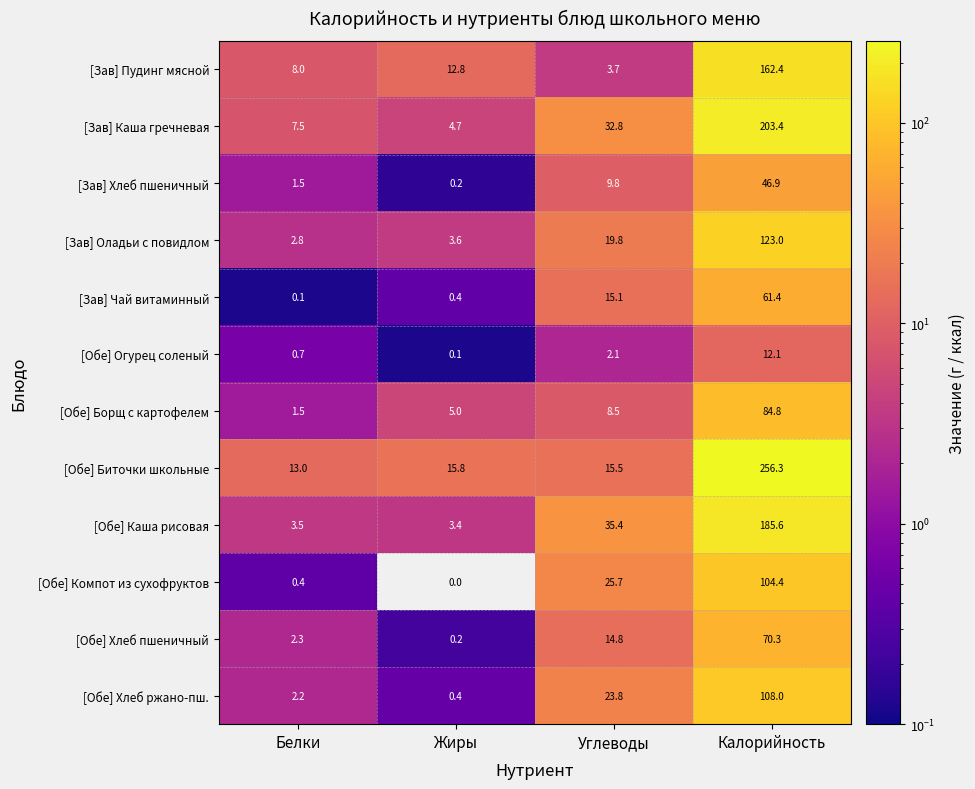

Where is [Обе] Хлеб ржано-пш. nearest to the value 54?

Углеводы